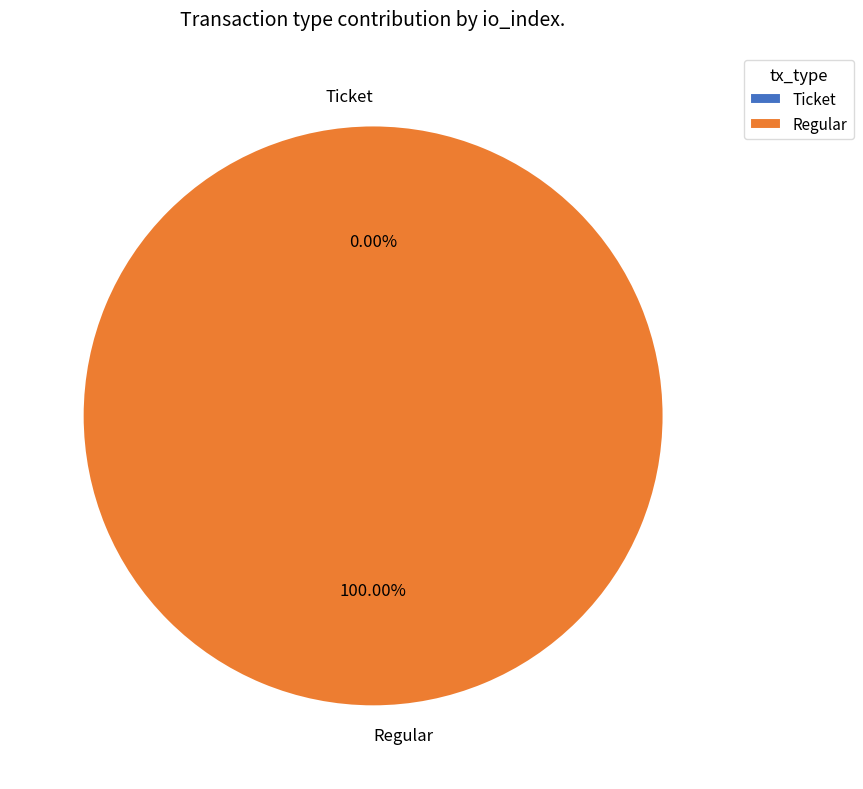

What is the smallest slice in the pie chart?

Ticket